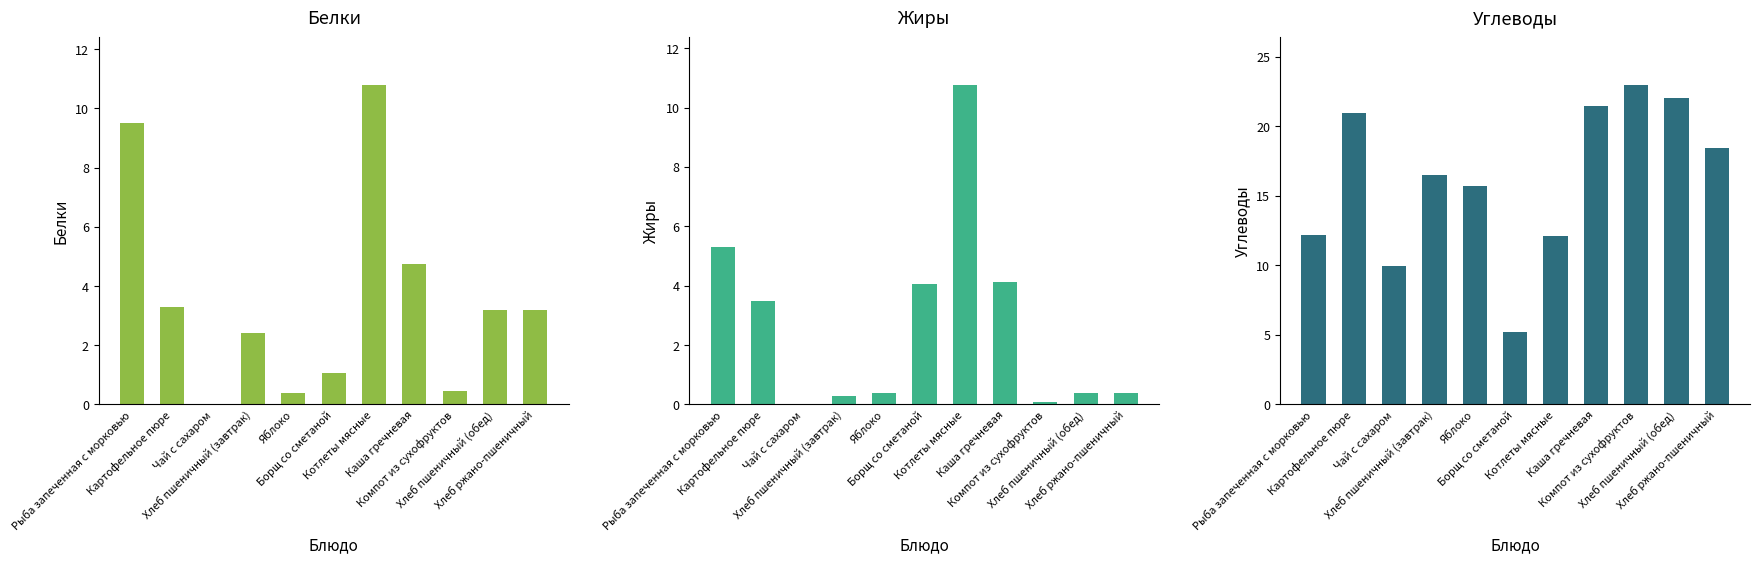

Count the number of data series in this chart.

3